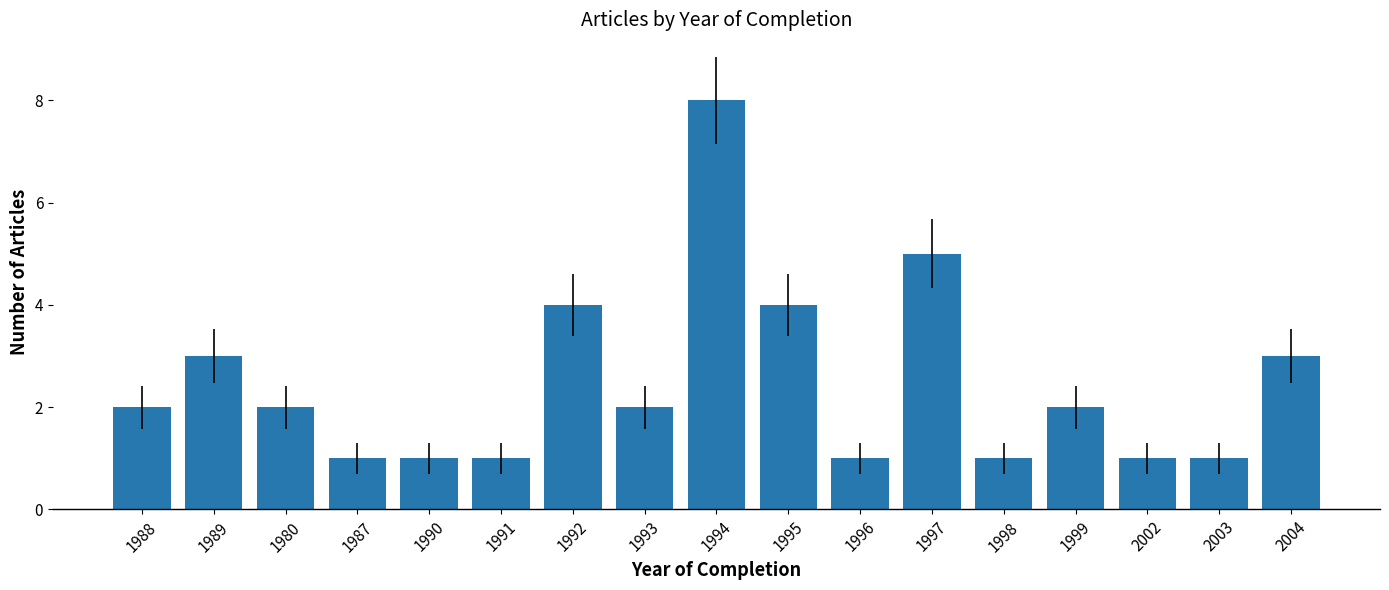

What is the label of the 4th bar from the left?

1987